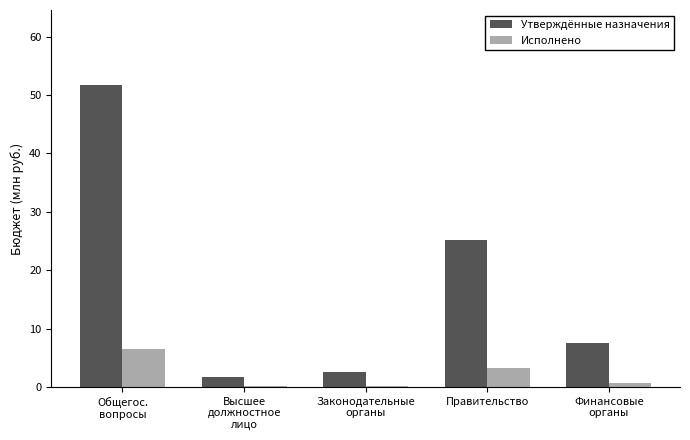

What is the average value of the Утверждённые назначения series?

17.7